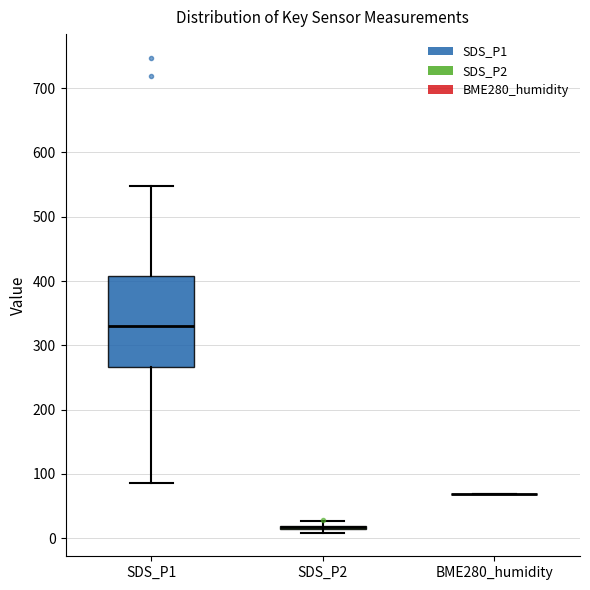

Where does the upper whisker of the box for SDS_P1 end on the y-axis? The values are not printed on the chart, so give them approximately, as read against the axis.

550